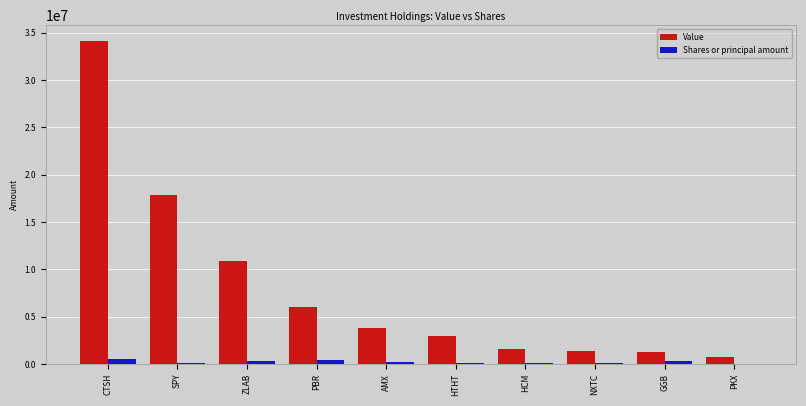

Is the value of Value at ZLAB greater than the value of Shares or principal amount at AMX?

Yes